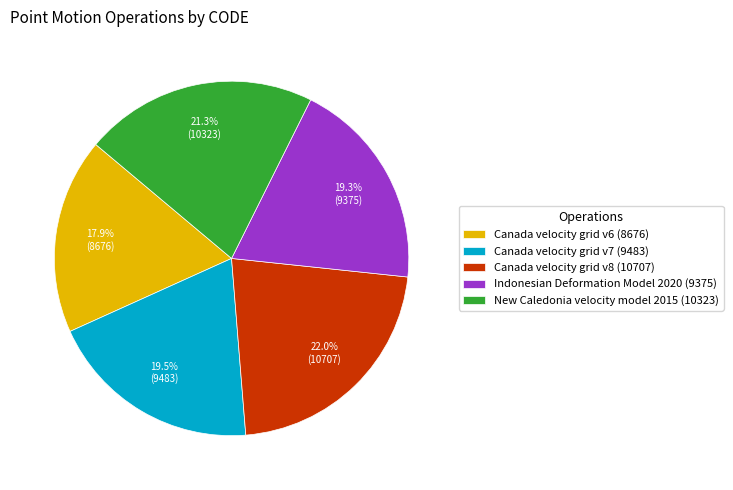

To the nearest percent, what is the average slice percentage?

20%